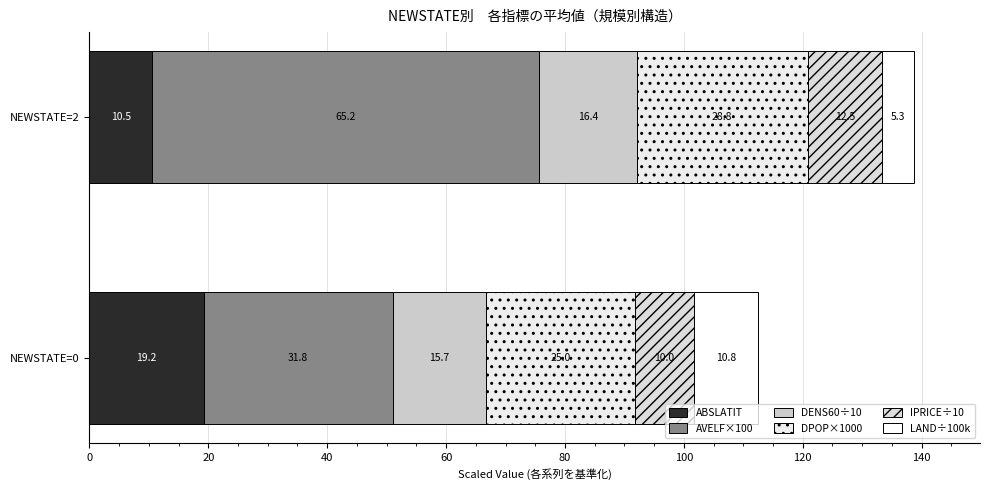

How many series are shown in this chart?

6